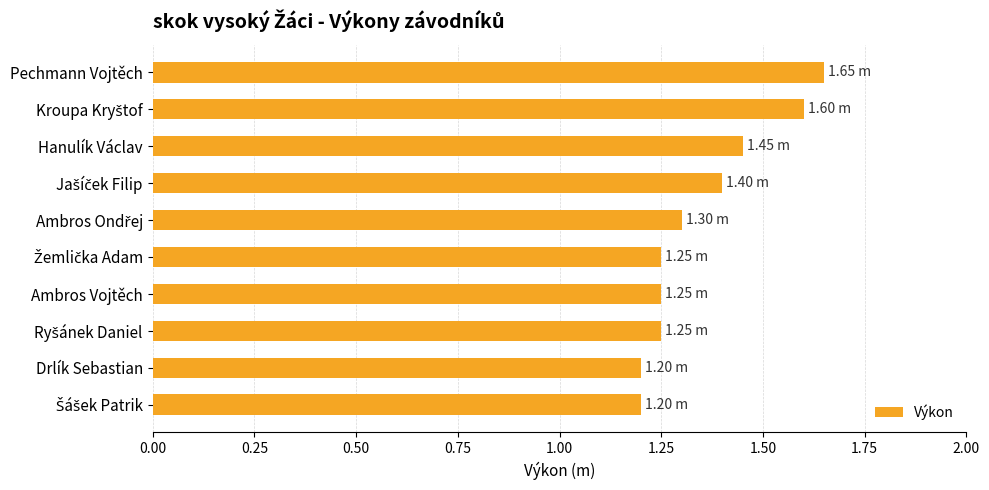

What is the label of the 4th bar from the bottom?

Ambros Vojtěch